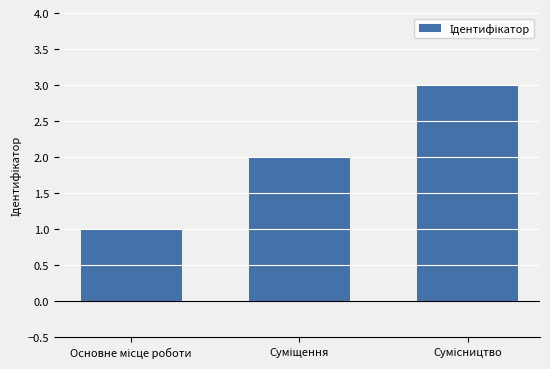

How many data points are less than 2?

1